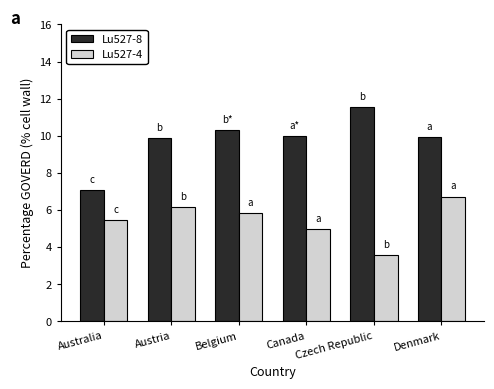

At which label does Lu527-8 first exceed 9?

Austria